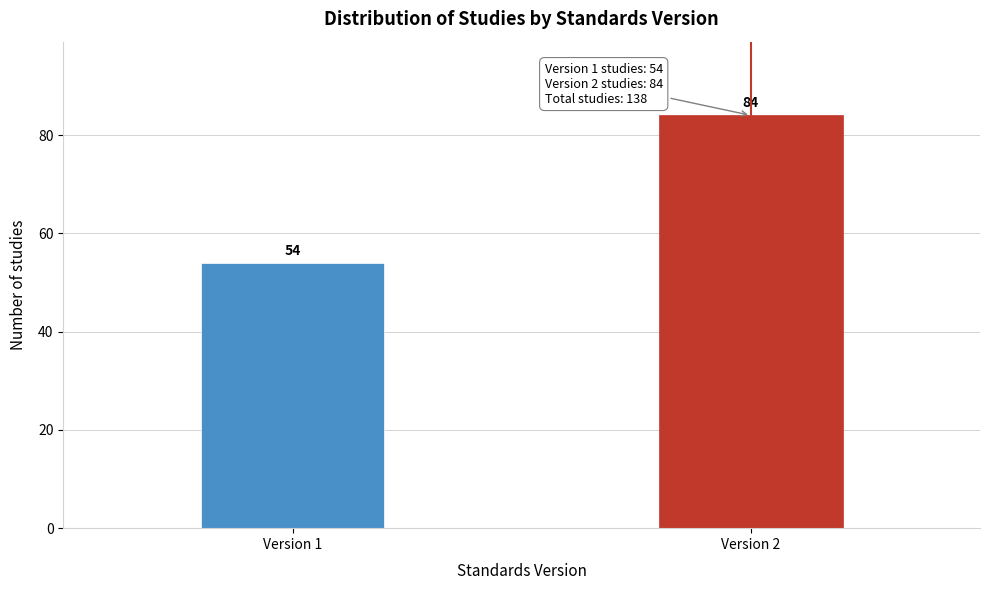

Reading left to right, transcribe all the data shown in this chart.

Version 1=54	Version 2=84